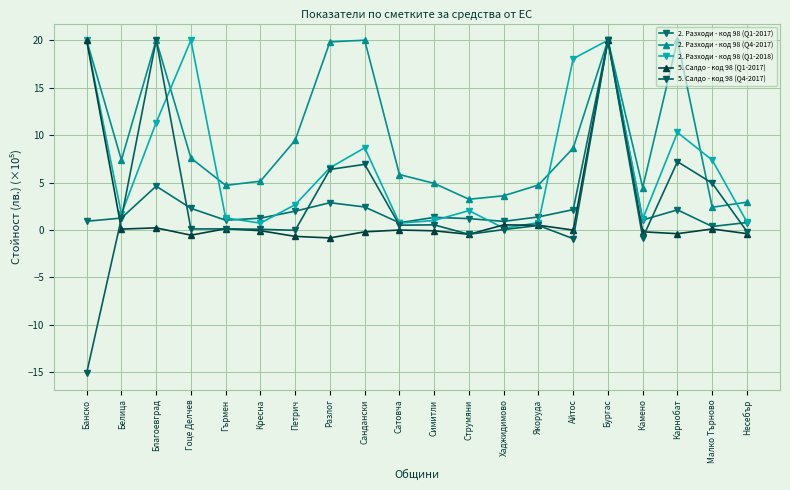

Is the value of 2. Разходи - код 98 (Q1-2018) at Белица greater than the value of 5. Салдо - код 98 (Q1-2017) at Малко Търново?

Yes